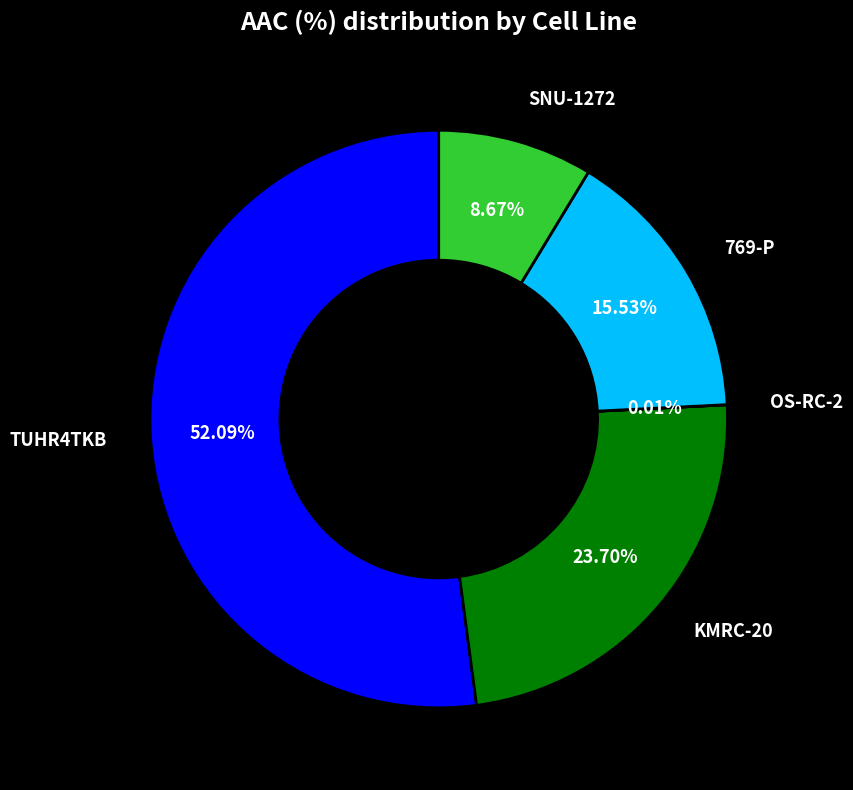

Is there a majority slice in this chart?

Yes